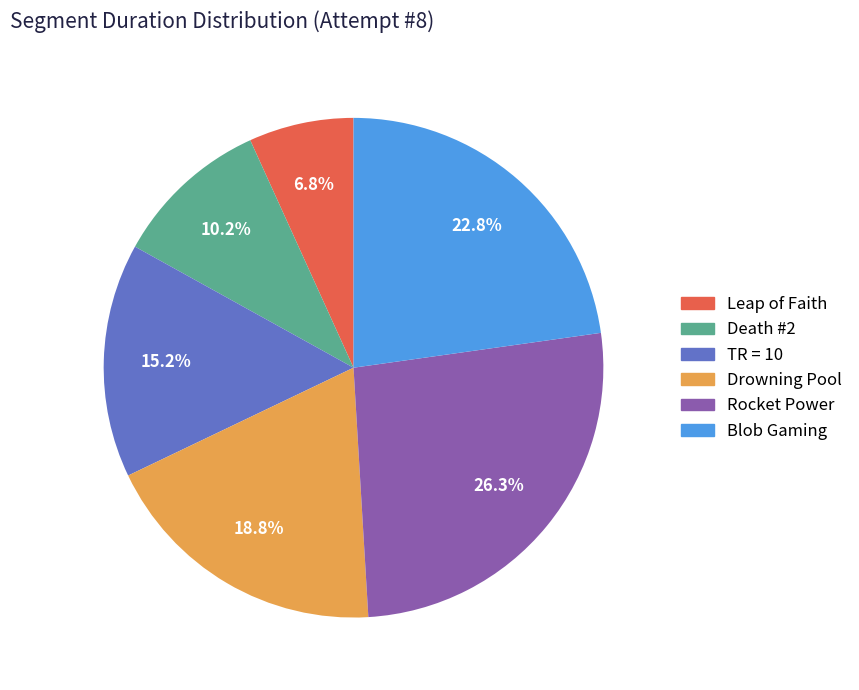

To the nearest percent, what is the combined percentage of Drowning Pool and Blob Gaming?

42%